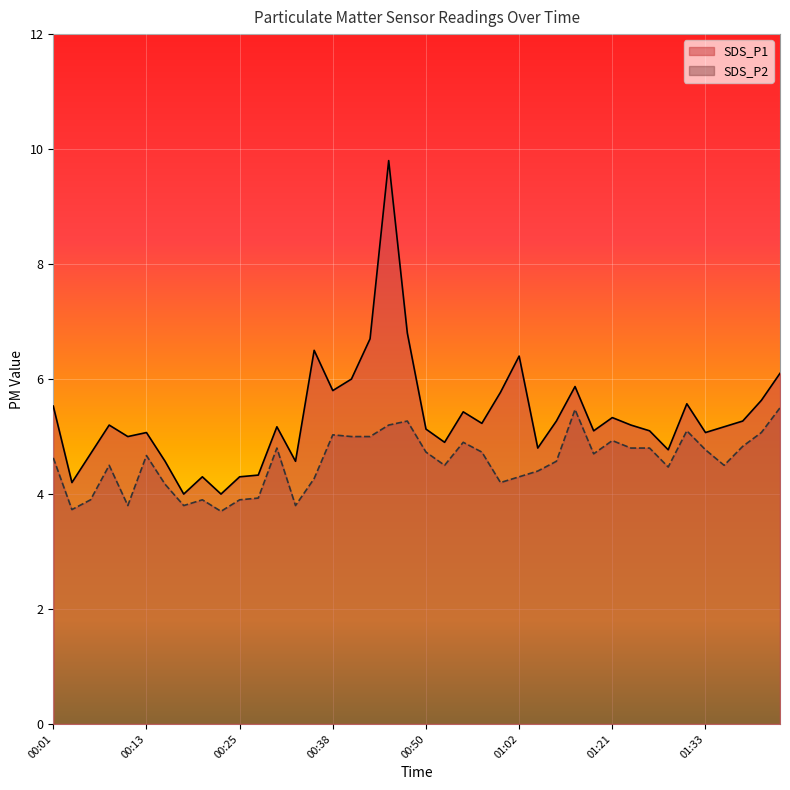

What is the difference between the maximum and second lowest values in the SDS_P2 series?

1.8